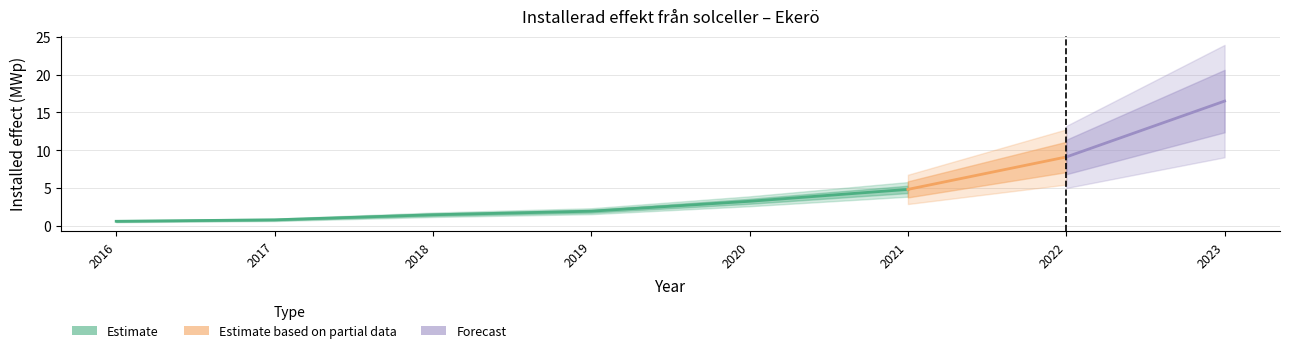

Rank the categories by value from lowest to highest.

2016, 2017, 2018, 2019, 2020, 2021, 2022, 2023